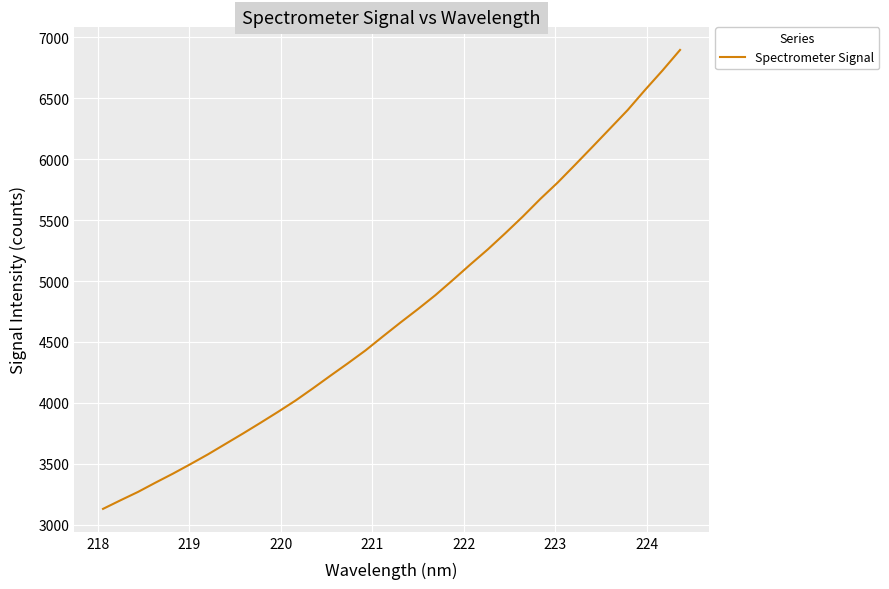

What is the maximum value shown in the chart?

6896.5